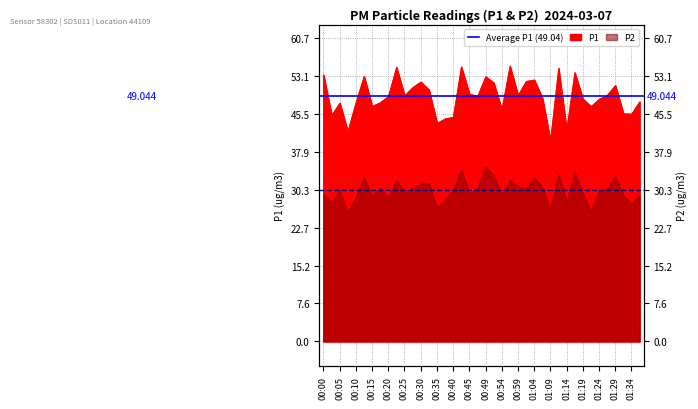

What is the value of the Average P1 (49.044) point at the 1st from the left?

49.0